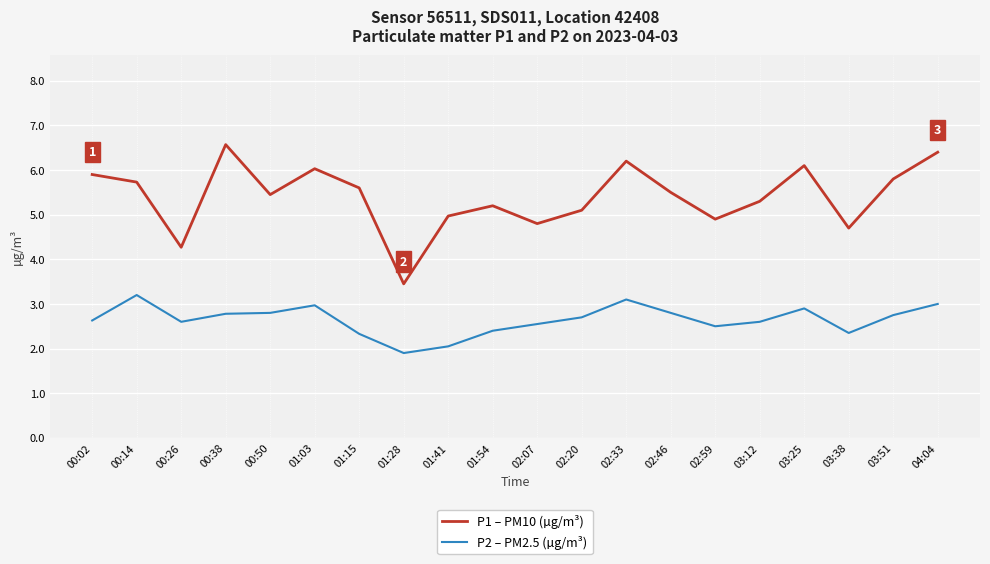

Is the value of P2 – PM2.5 (µg/m³) at 00:26 greater than the value of P1 – PM10 (µg/m³) at 01:41?

No